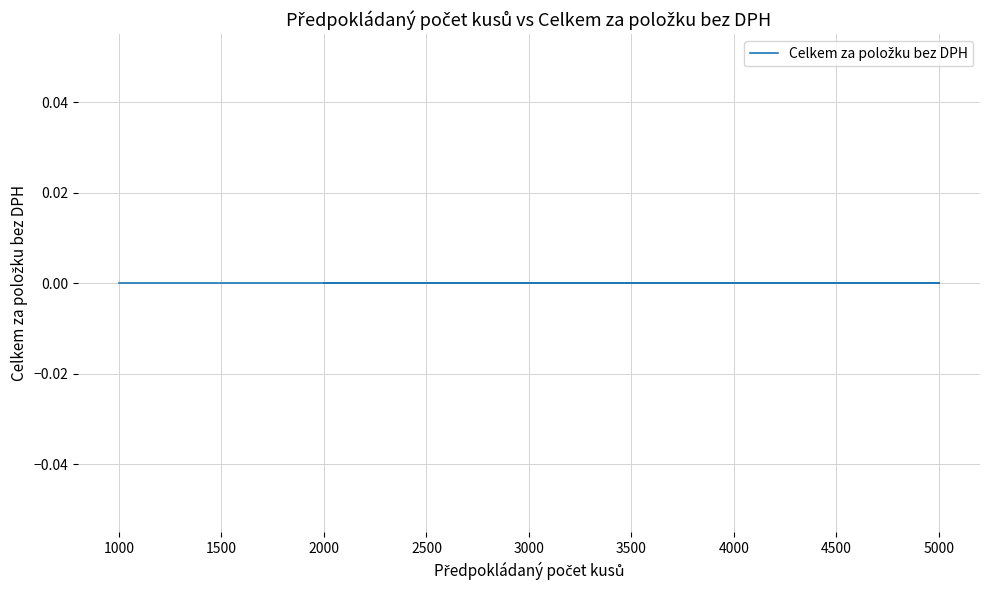

What is the difference between the maximum and second lowest values in the Předpokládaný počet kusů series?

3000